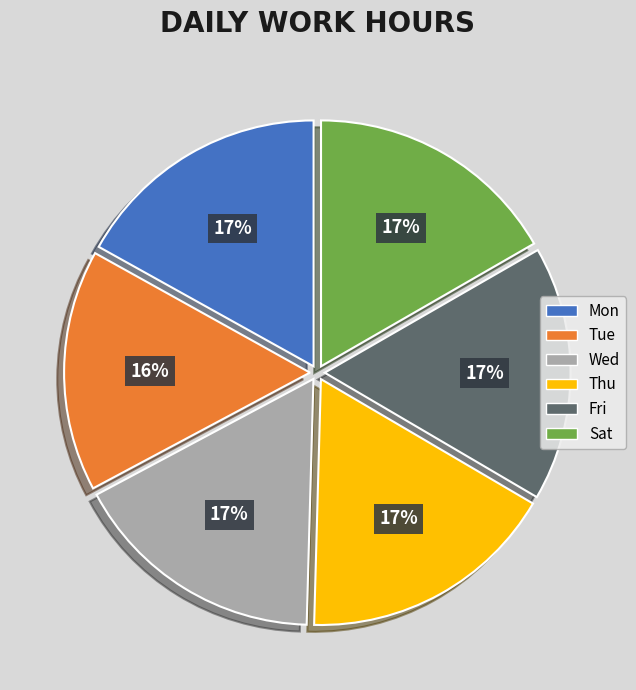

Does any single category account for the majority?

No